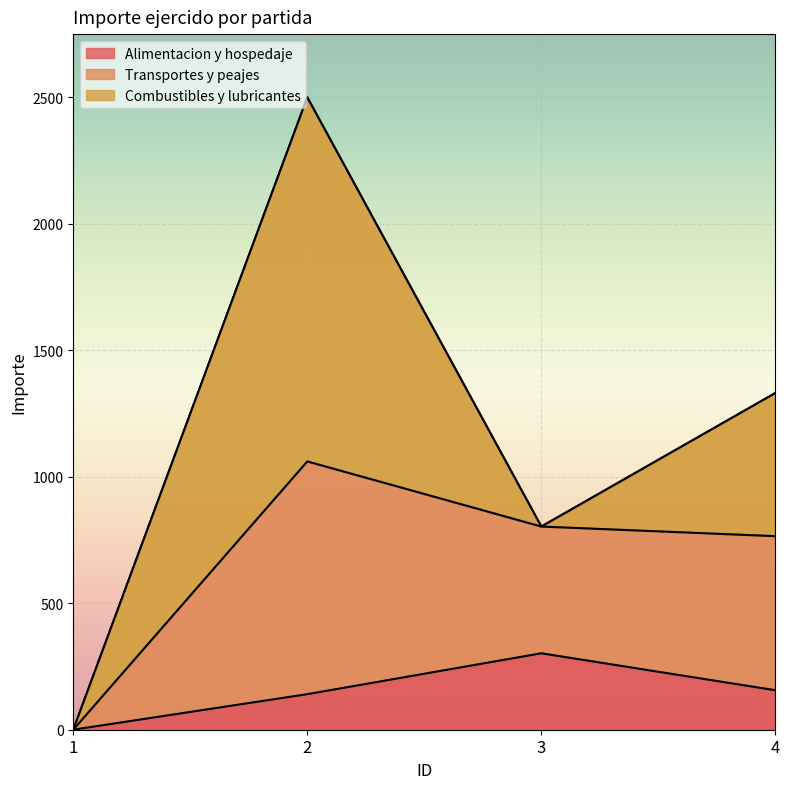

The Combustibles y lubricantes series shows -646.9 at 3. True or false?

False